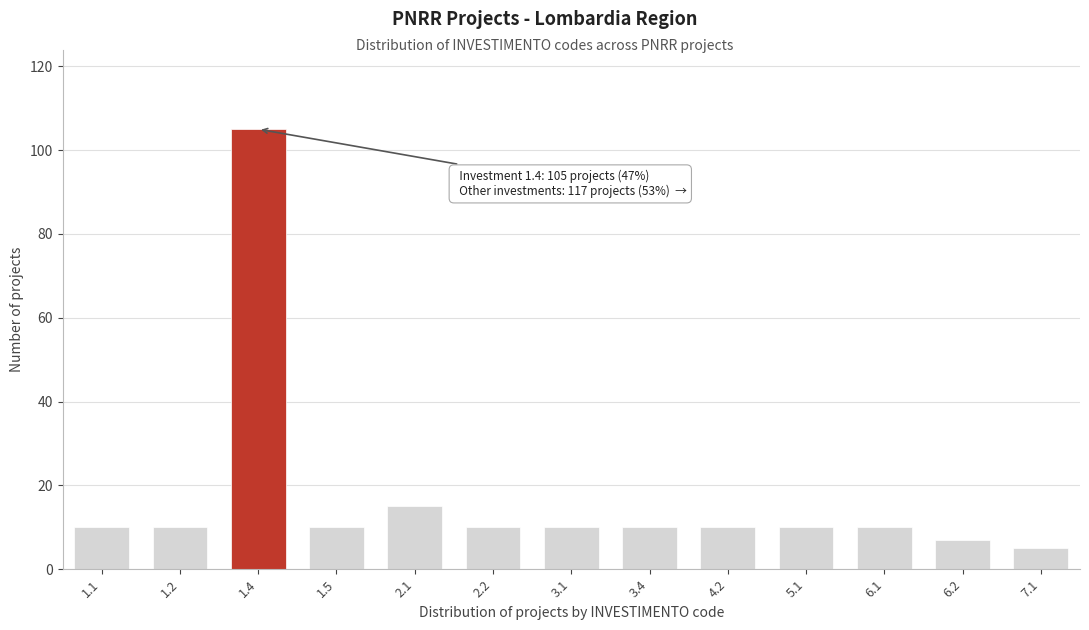

Reading left to right, list all the values displayed in this chart.

1.1=10	1.2=10	1.4=105	1.5=10	2.1=15	2.2=10	3.1=10	3.4=10	4.2=10	5.1=10	6.1=10	6.2=7	7.1=5